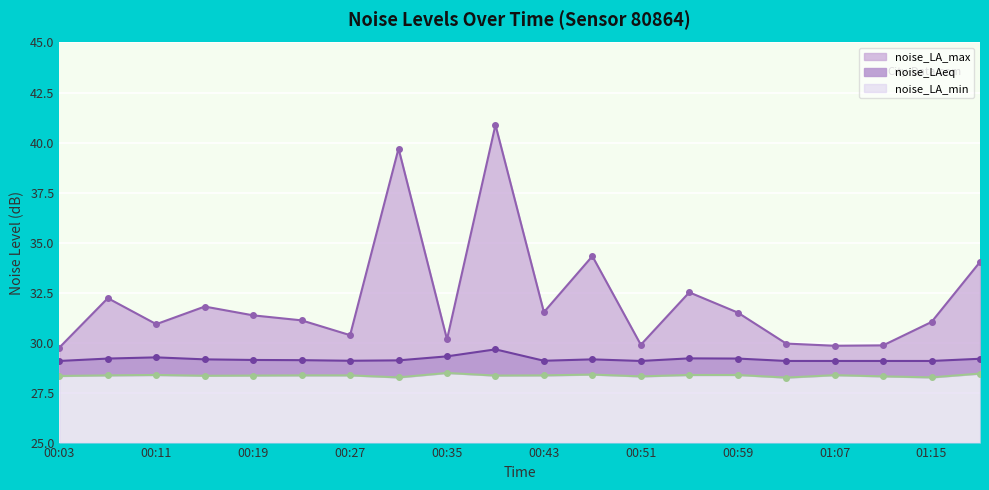

Rank the series by their average value, from lowest to highest.

noise_LA_min, noise_LAeq, noise_LA_max